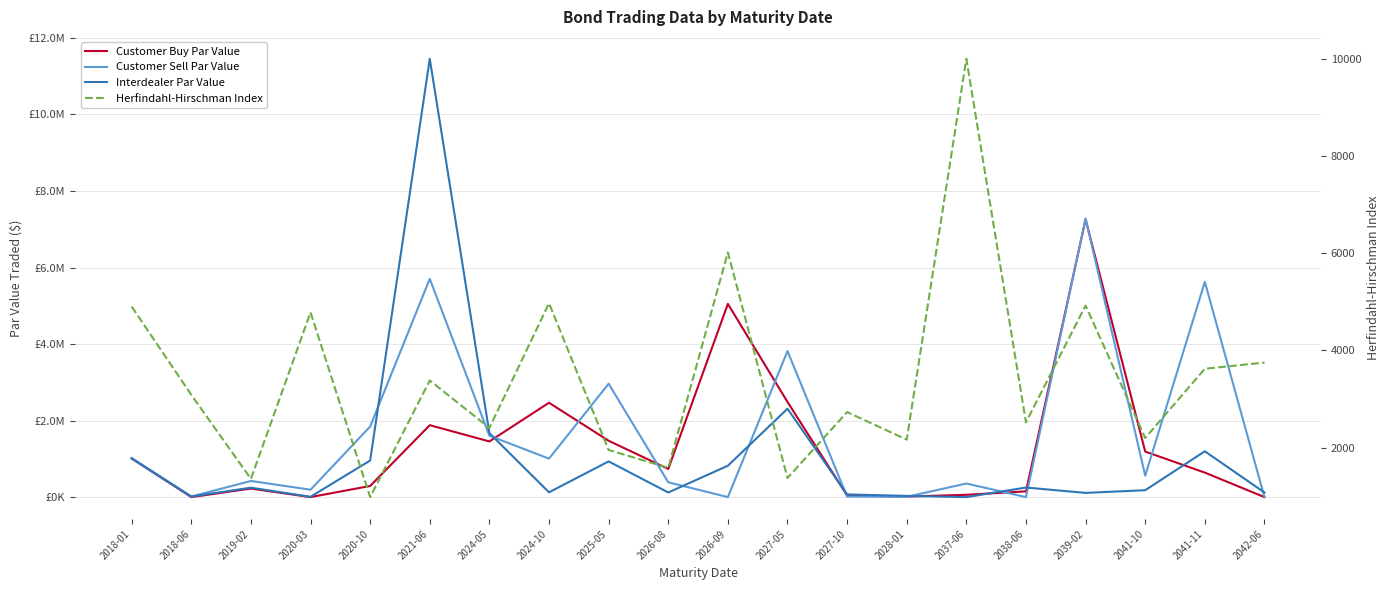

At which label does Customer Sell Par Value first exceed 560000?

2018-01